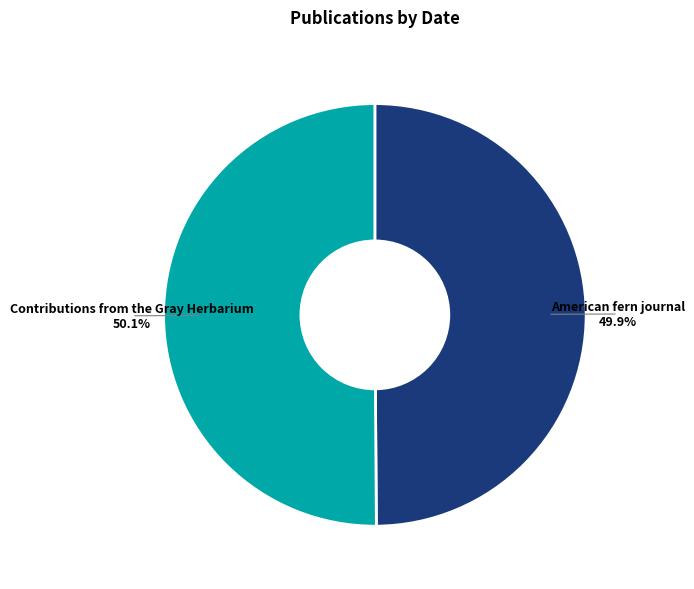

How many slices are in this pie chart?

2